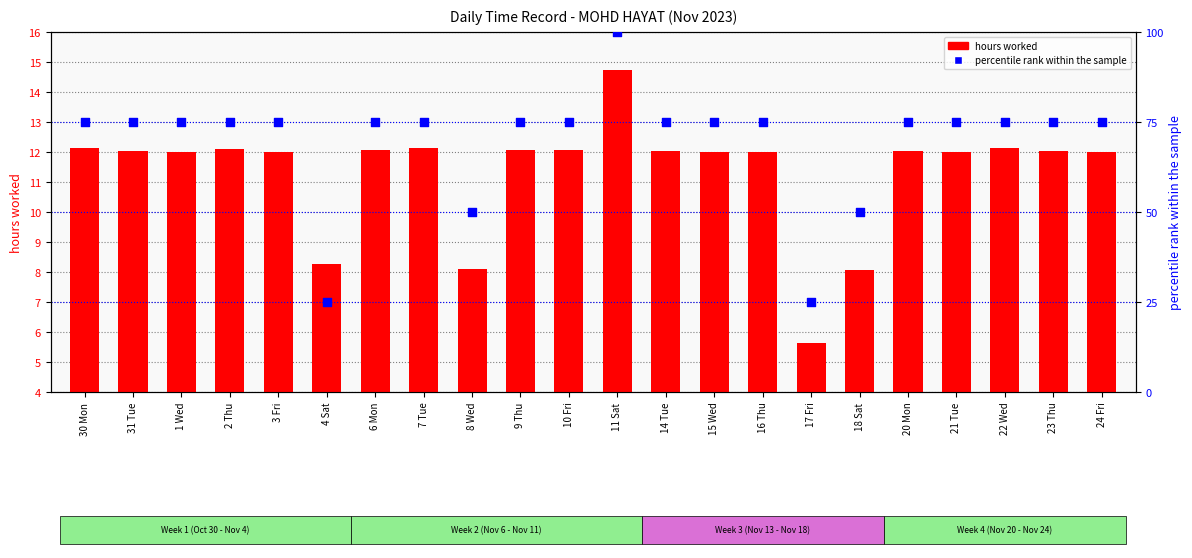

Which series has the largest total across all categories?

percentile rank within the sample